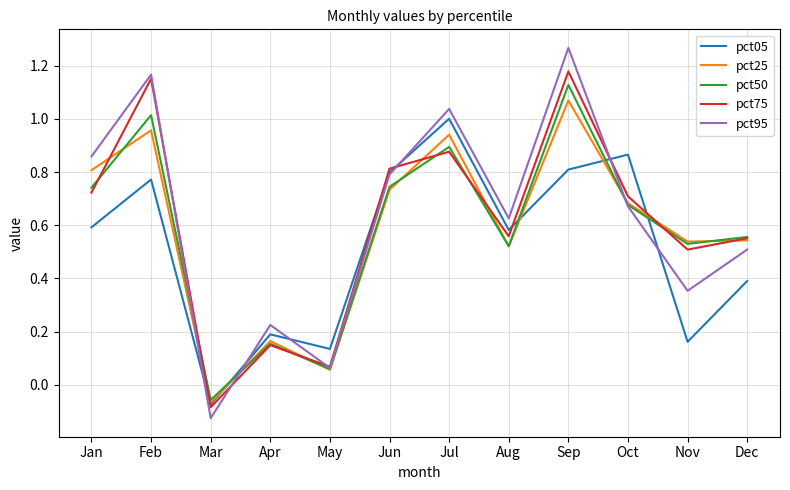

How many values in the pct50 series exceed 0?

11